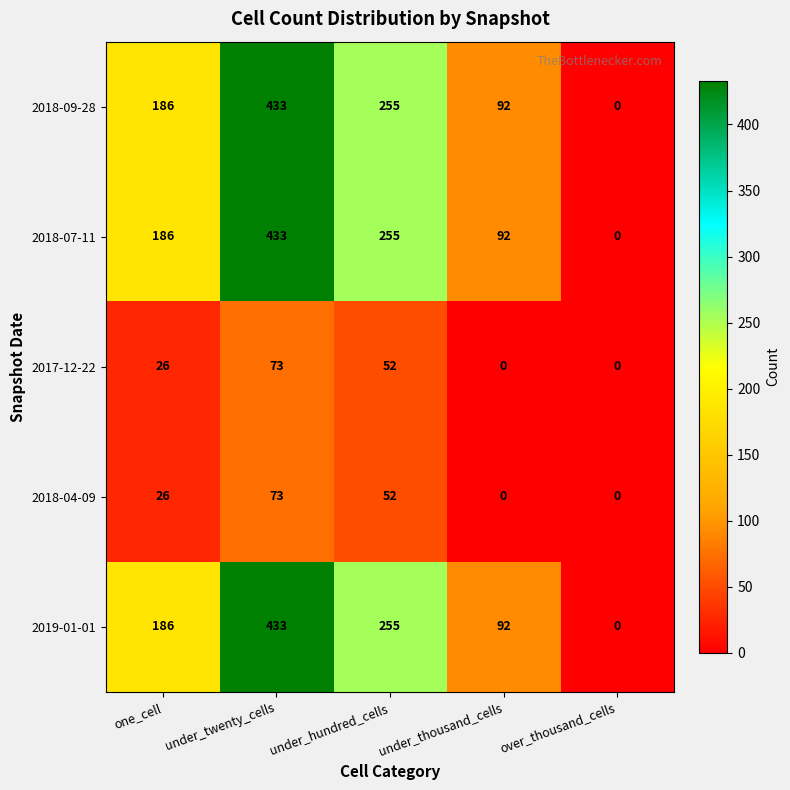

What is the total value across all series at under_thousand_cells?

276